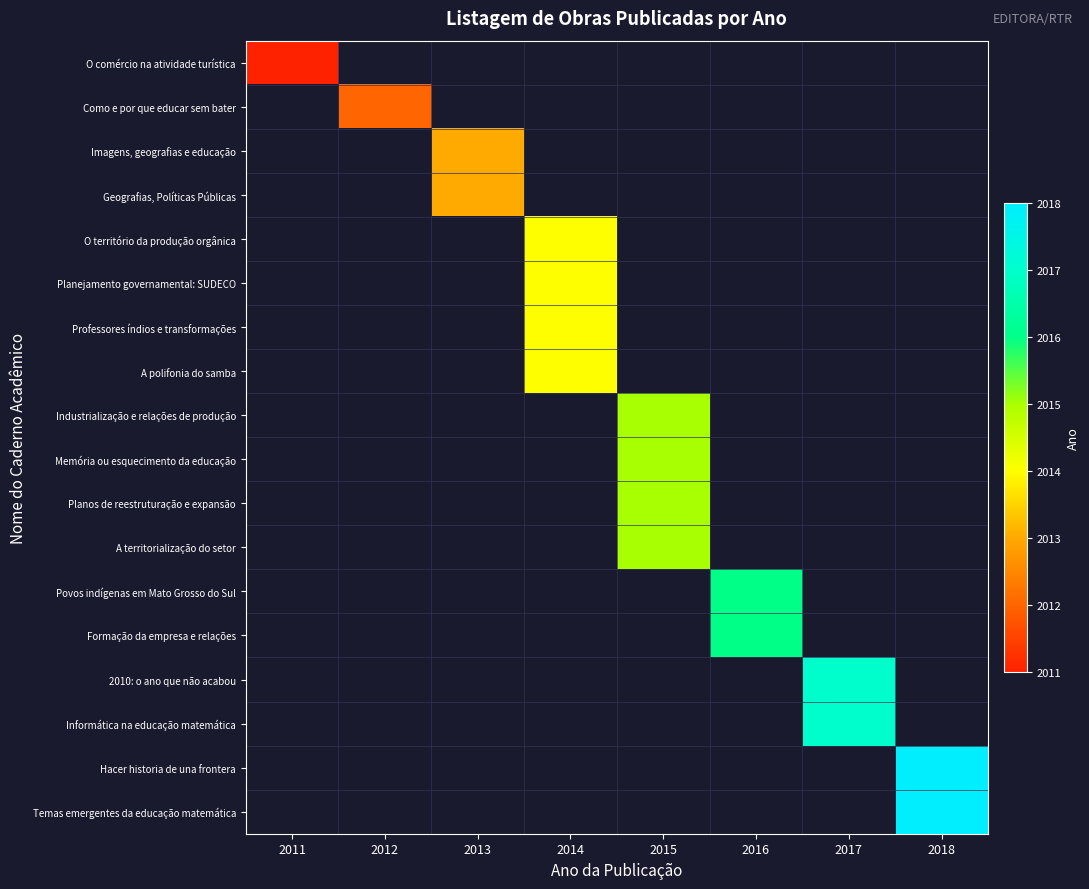

What is the maximum value for O comércio na atividade turística?

2011.0